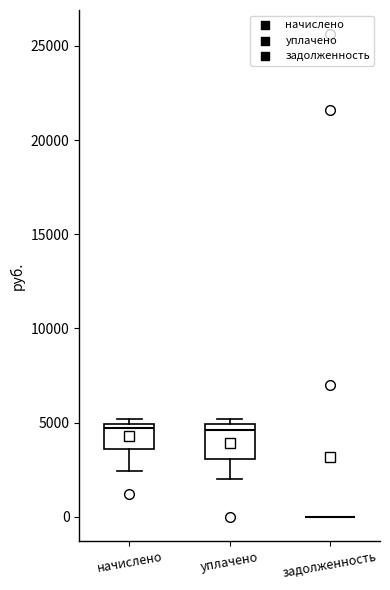

Reading left to right, transcribe this box plot: for each box, give where its median line is, the range the box spans, and where its two whiskers end, as read against the y-axis. The values are not printed on the chart, so give them approximately, as read against the axis.

начислено: median 4500, box 3500 to 5000, whiskers 2500 to 5000 (just above the box's upper edge)
уплачено: median 4500, box 3000 to 5000, whiskers 2000 to 5000 (just above the box's upper edge)
задолженность: box collapsed to a line at 0, whiskers 0 to 0